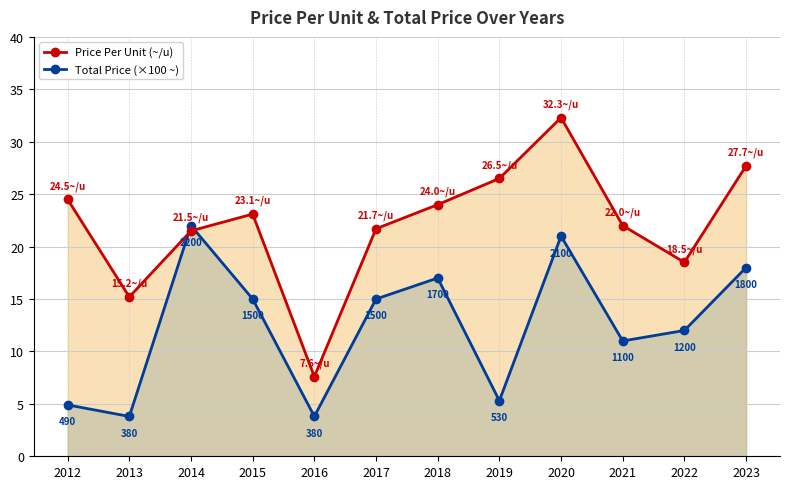

True or false: Total Price (×100 ~) and Price Per Unit (~/u) intersect in this chart.

True